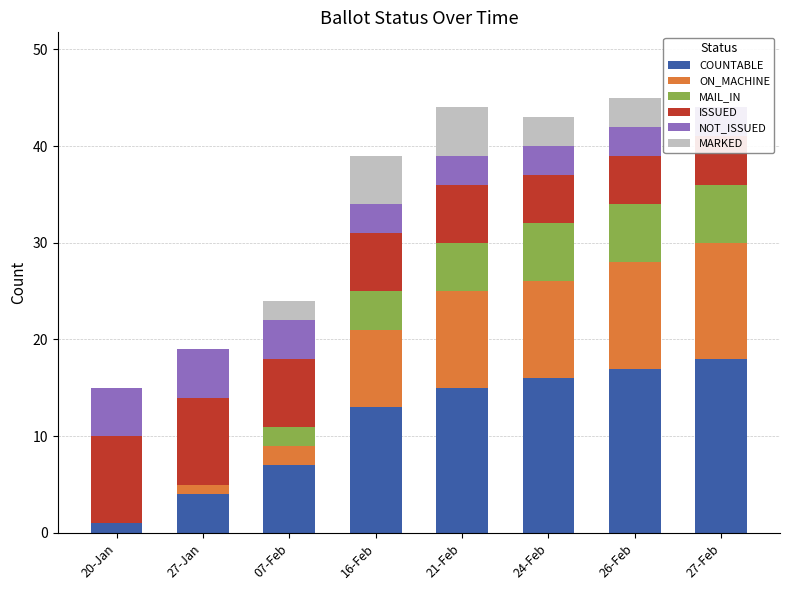

How many data points in ISSUED are less than 6?

3